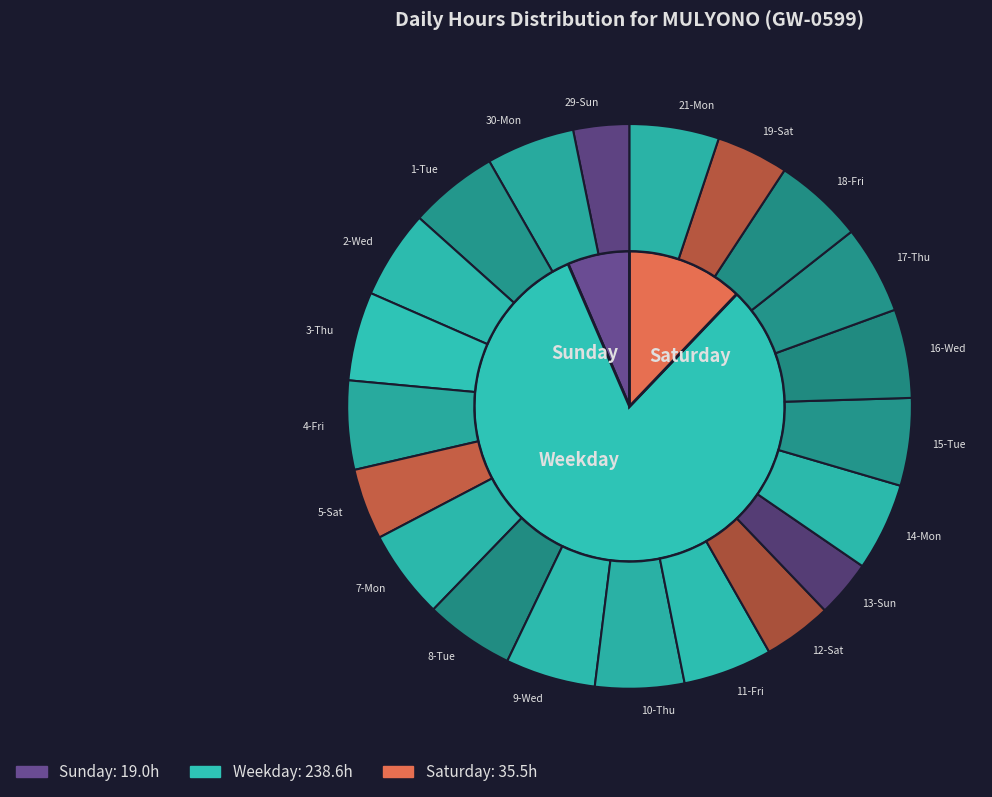

To the nearest percent, what is the combined percentage of 4-Fri and 14-Mon?

10%